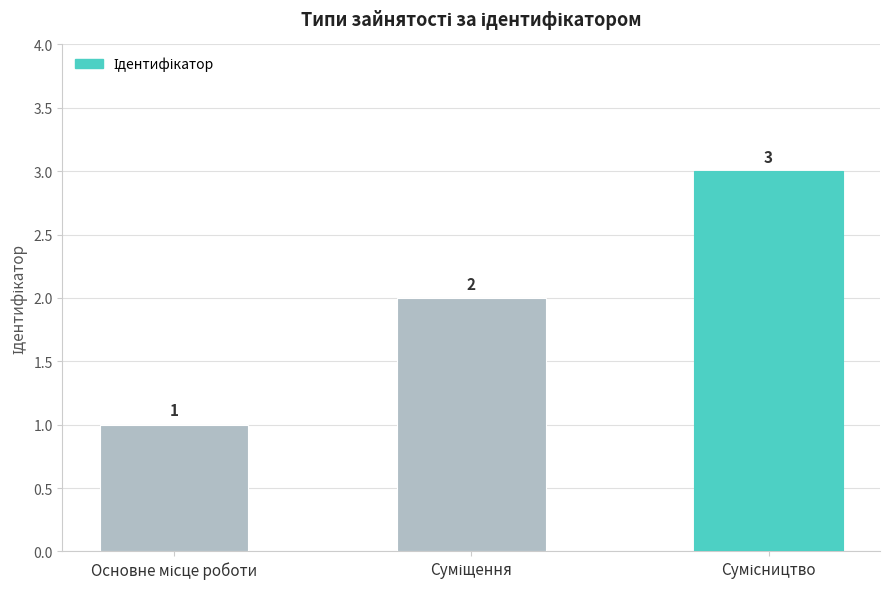

What is the greatest value displayed?

3